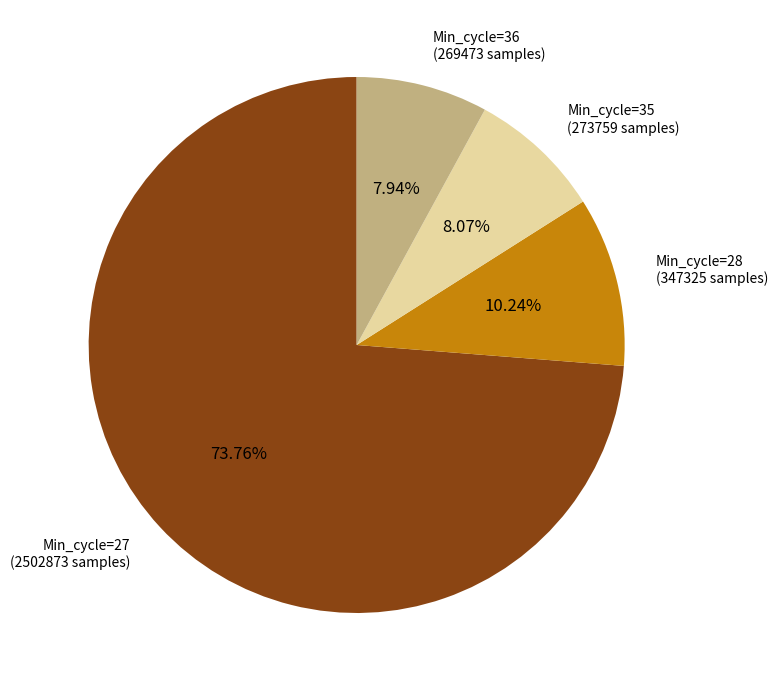

Is the sum of Min_cycle=35 (273759 samples) and Min_cycle=27 (2502873 samples) greater than half?

Yes